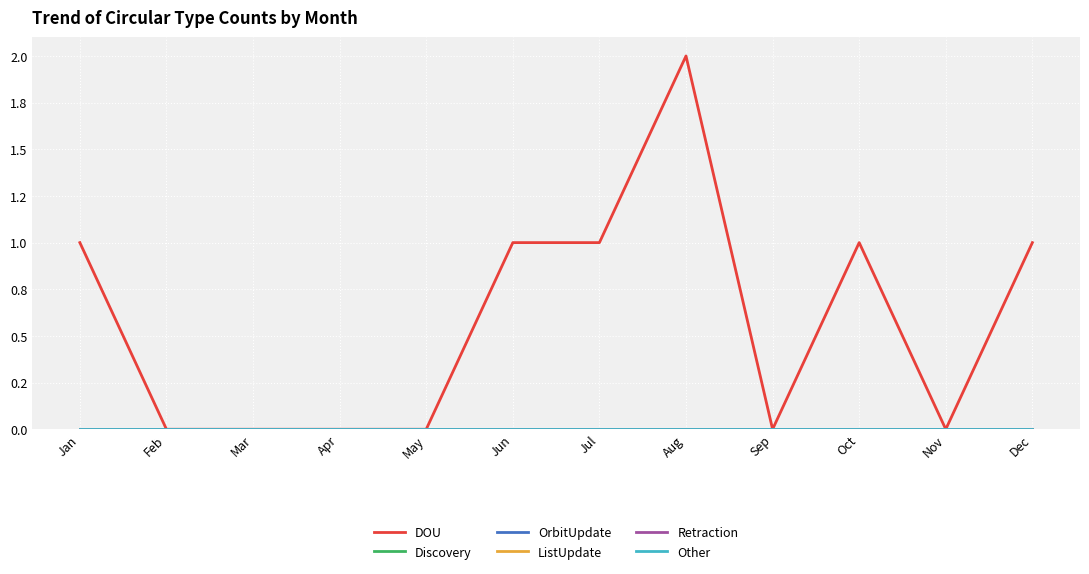

Does the chart have visible grid lines?

Yes